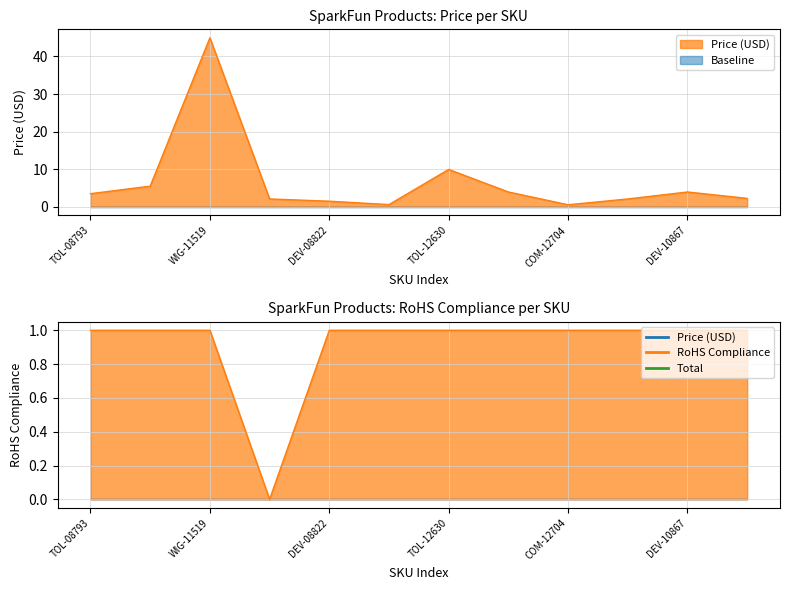

Is it true that price equals 4.0 at DEV-10867?

True